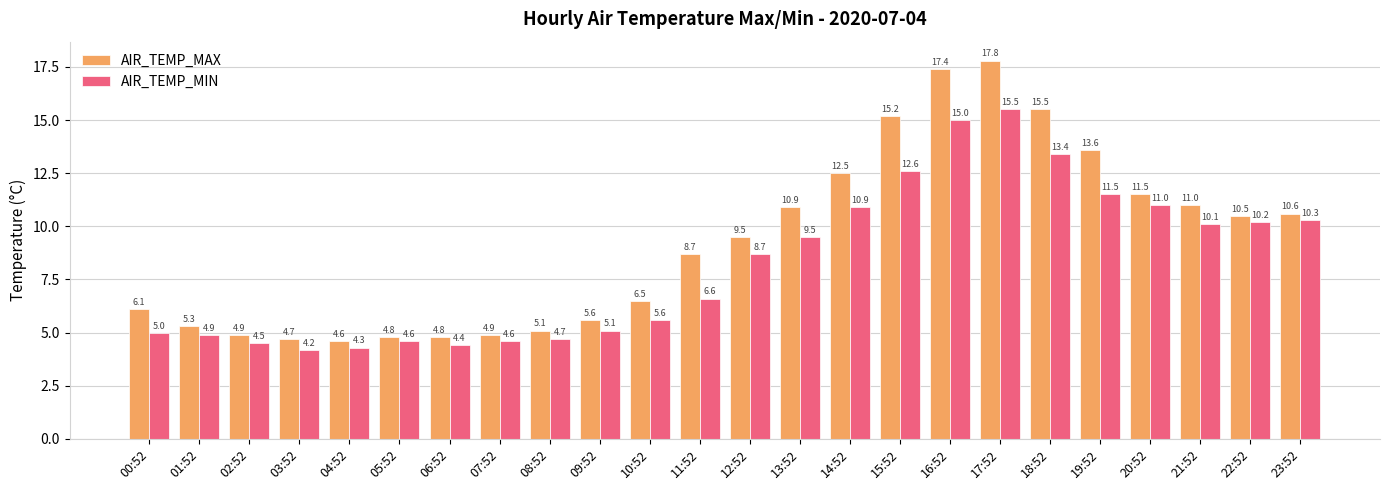

At 07:52, list the series in order from smallest to largest.

AIR_TEMP_MIN, AIR_TEMP_MAX